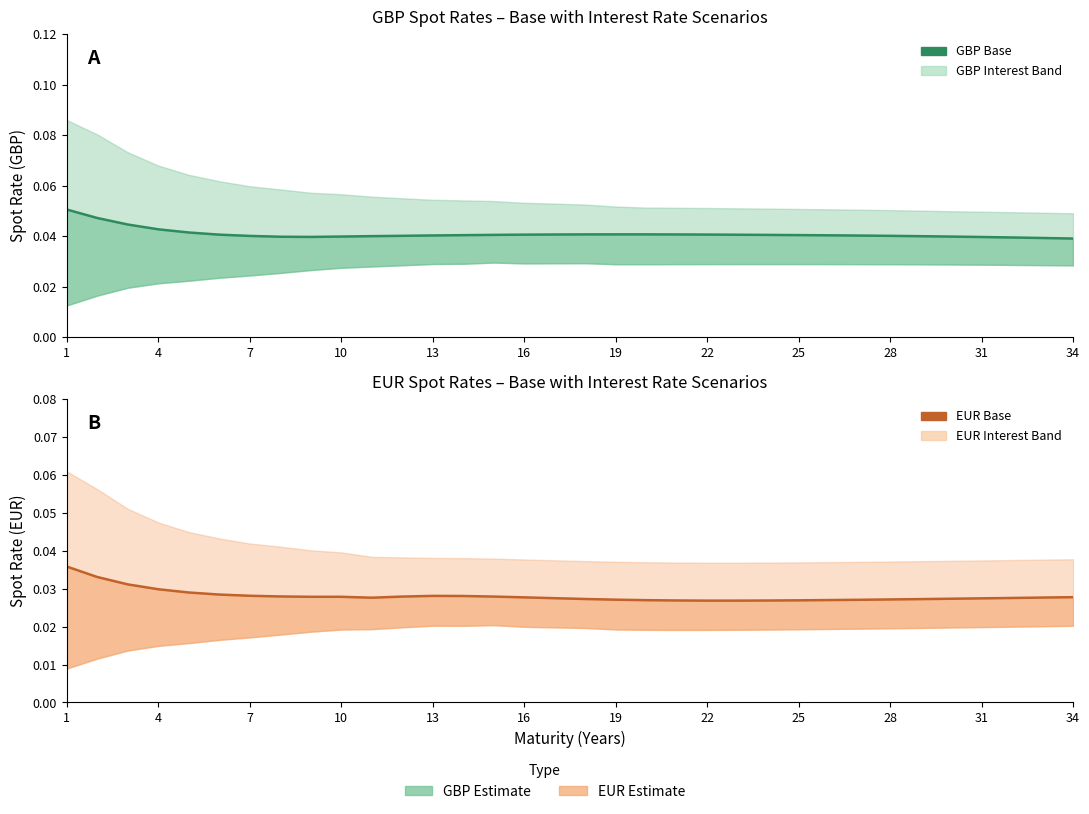

Which series has the largest range (max minus min)?

GBP Base